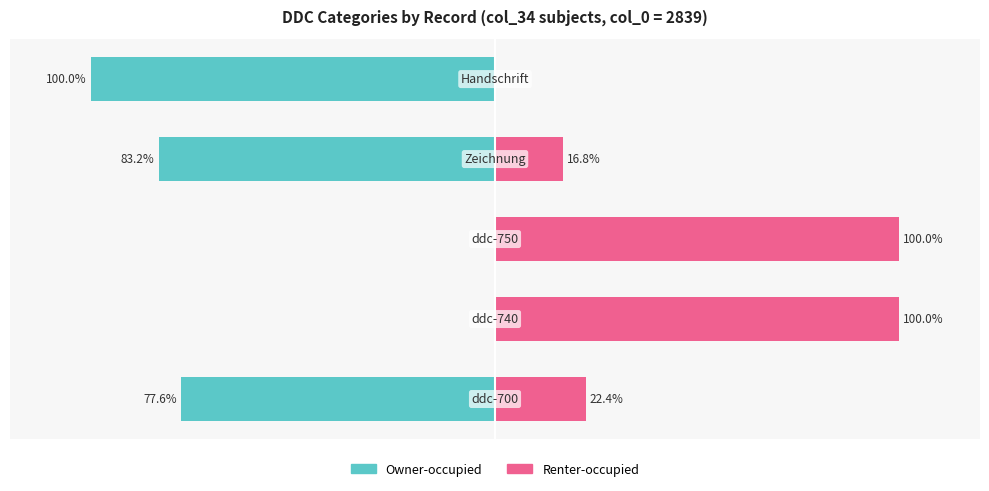

Between 1 and 2, which series saw the biggest shift?

Owner-occupied